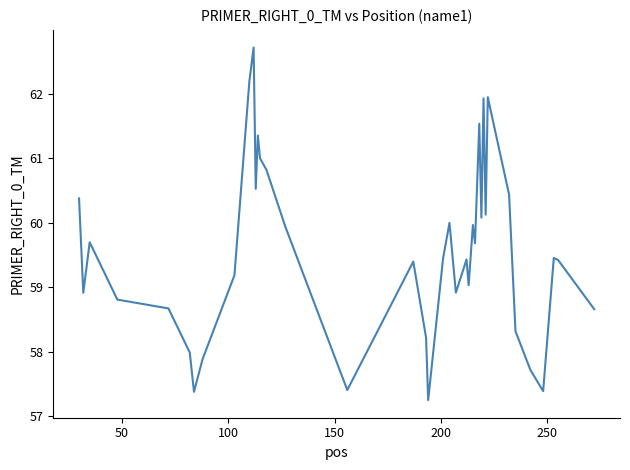

What is the maximum value shown in the chart?

62.7